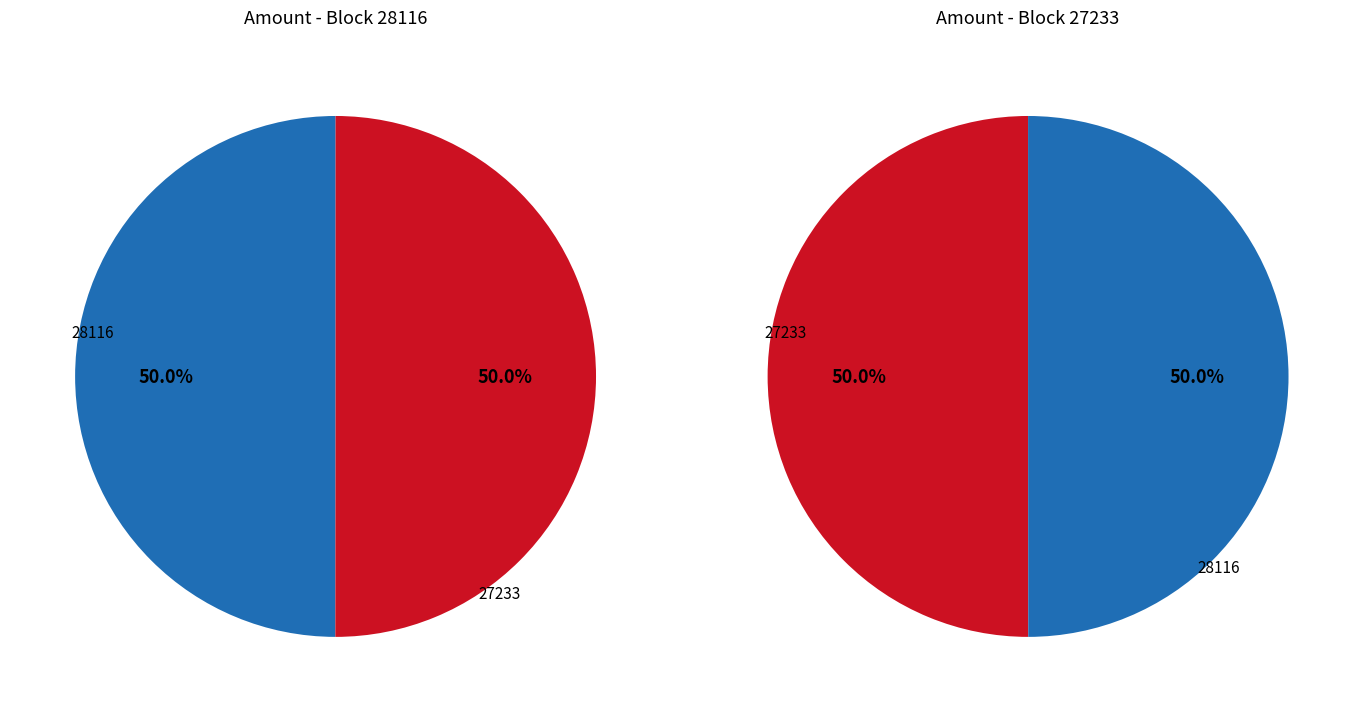

Is it true that 28116 is 50% of the pie?

True